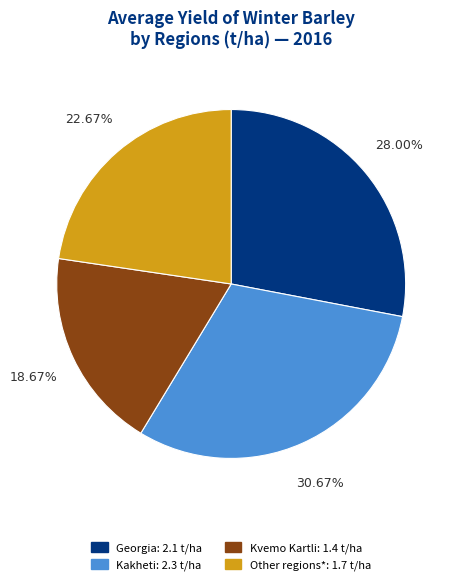

What is the ratio of the value at Kvemo Kartli to the value at Georgia?

0.7